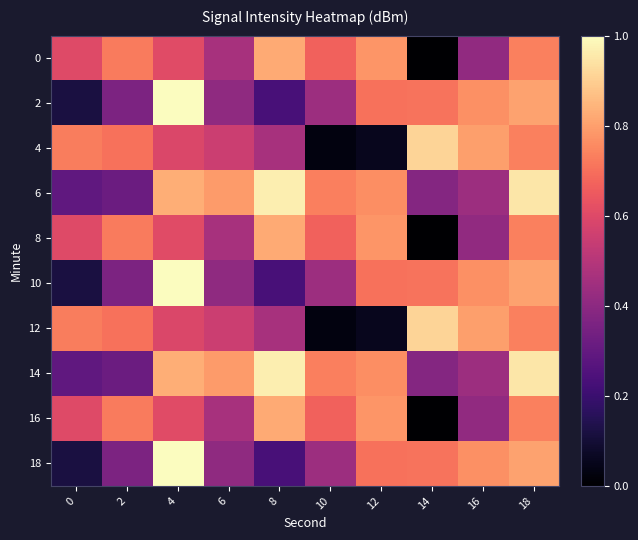

At 4, list the series in order from largest to smallest.

2, 10, 18, 6, 14, 0, 8, 16, 4, 12